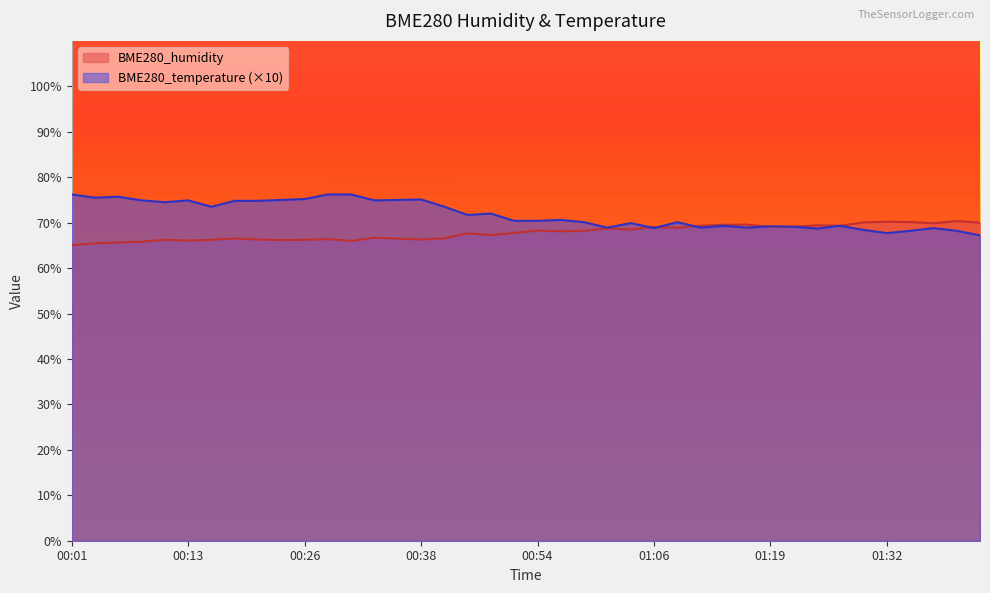

Where is the first local minimum for BME280_humidity?

00:13